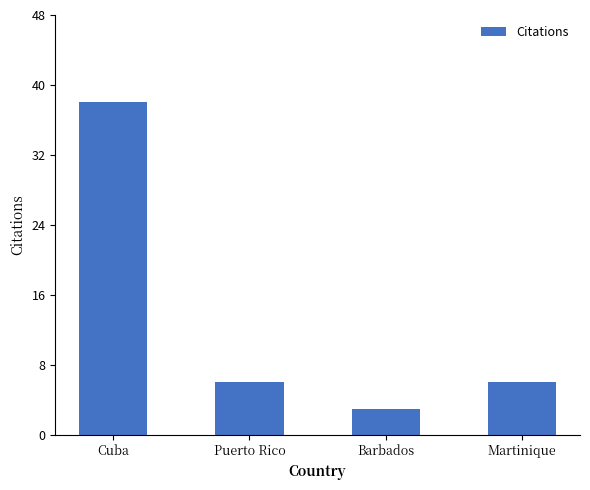

How many bars are there in total?

4